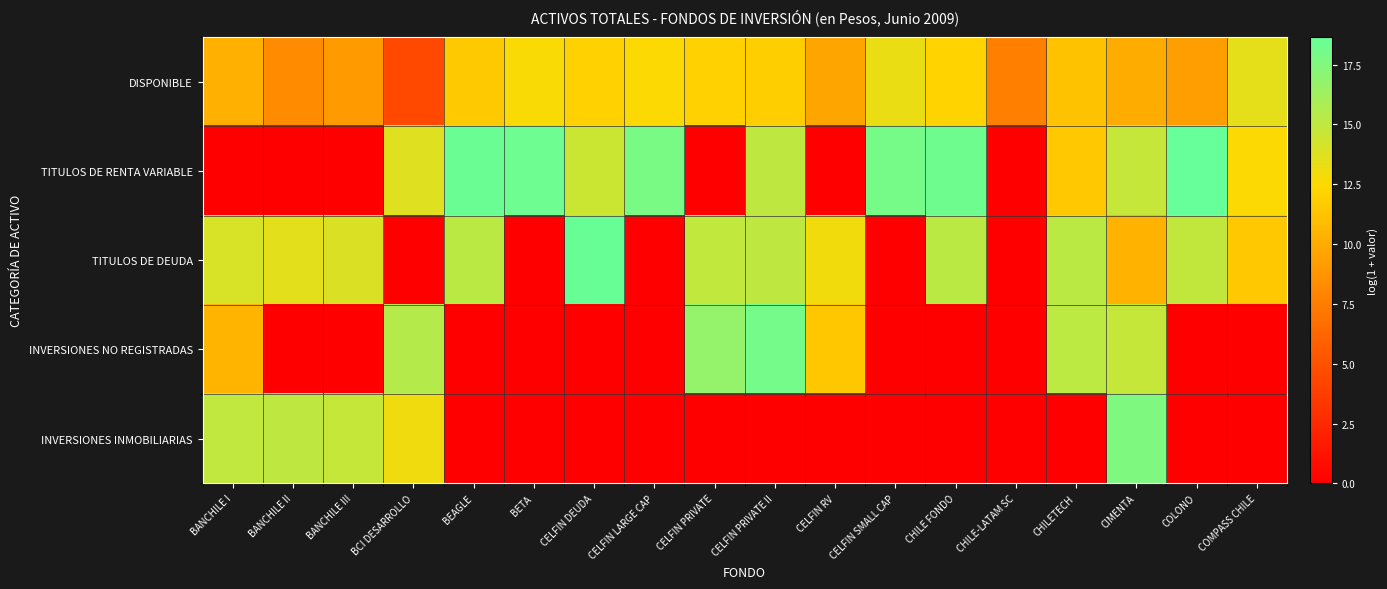

Which series has the largest total across all categories?

TITULOS DE RENTA VARIABLE